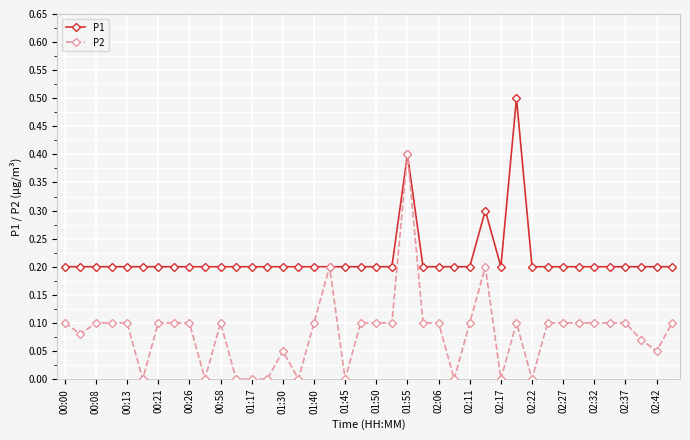

List the series in order of their overall mean, lowest first.

P2, P1